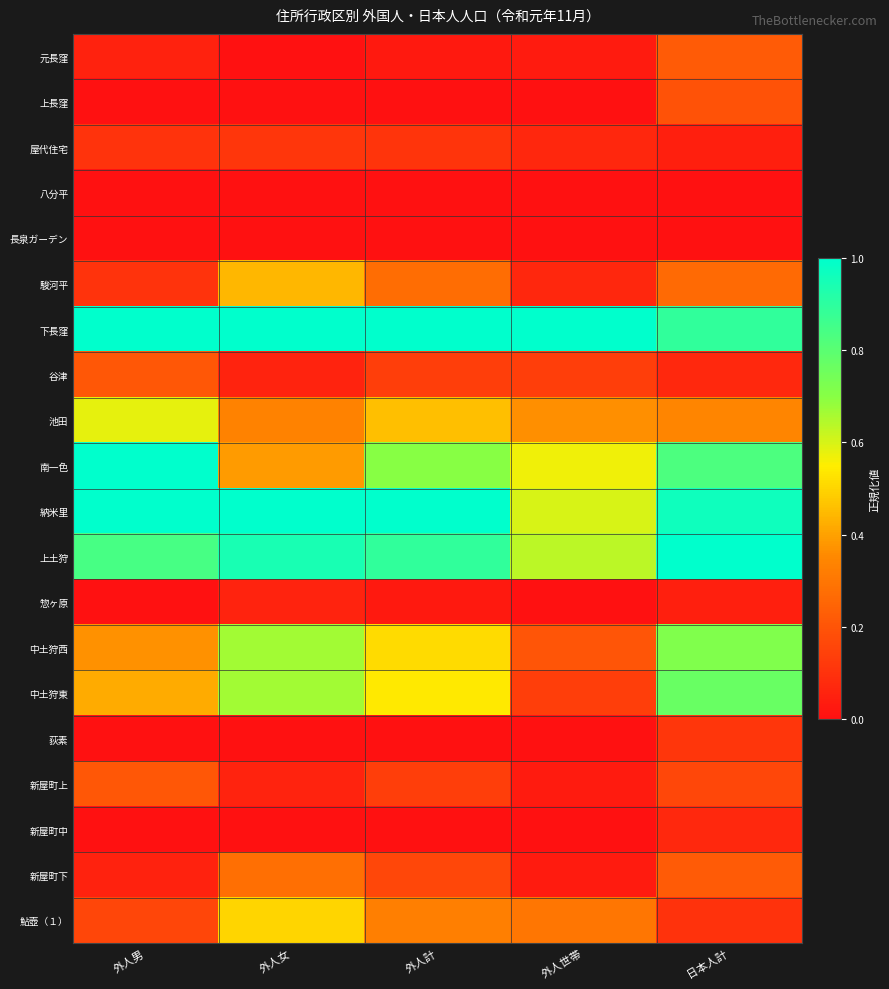

Which series changed the most between 外人男 and 外人世帯?

南一色